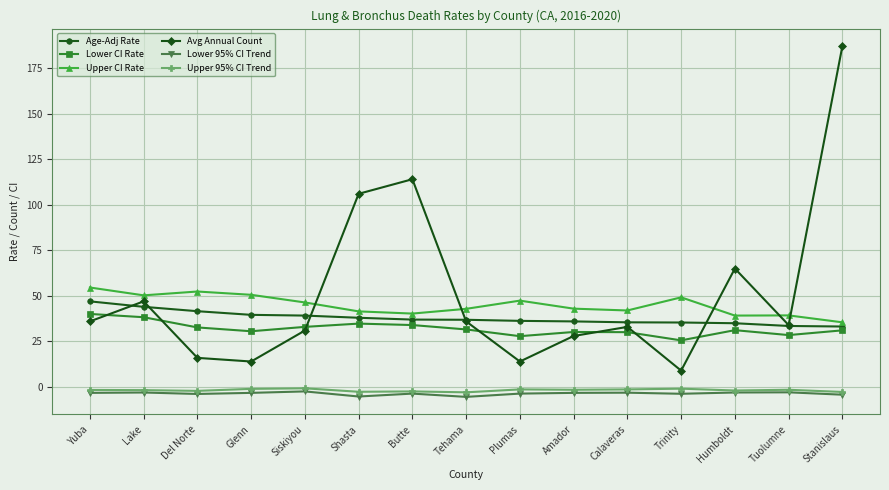

True or false: Avg Annual Count and Lower 95% CI Trend cross at least once.

False